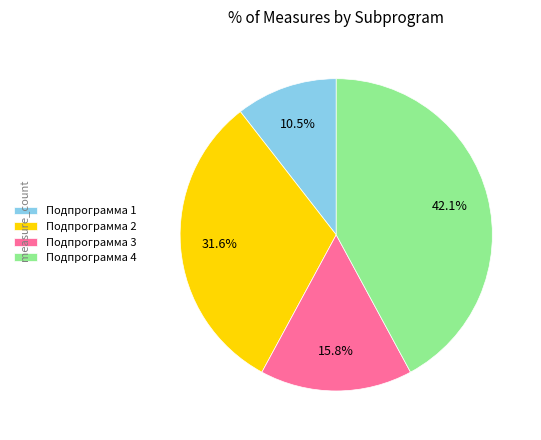

Rank the categories by value from highest to lowest.

Подпрограмма 4, Подпрограмма 2, Подпрограмма 3, Подпрограмма 1